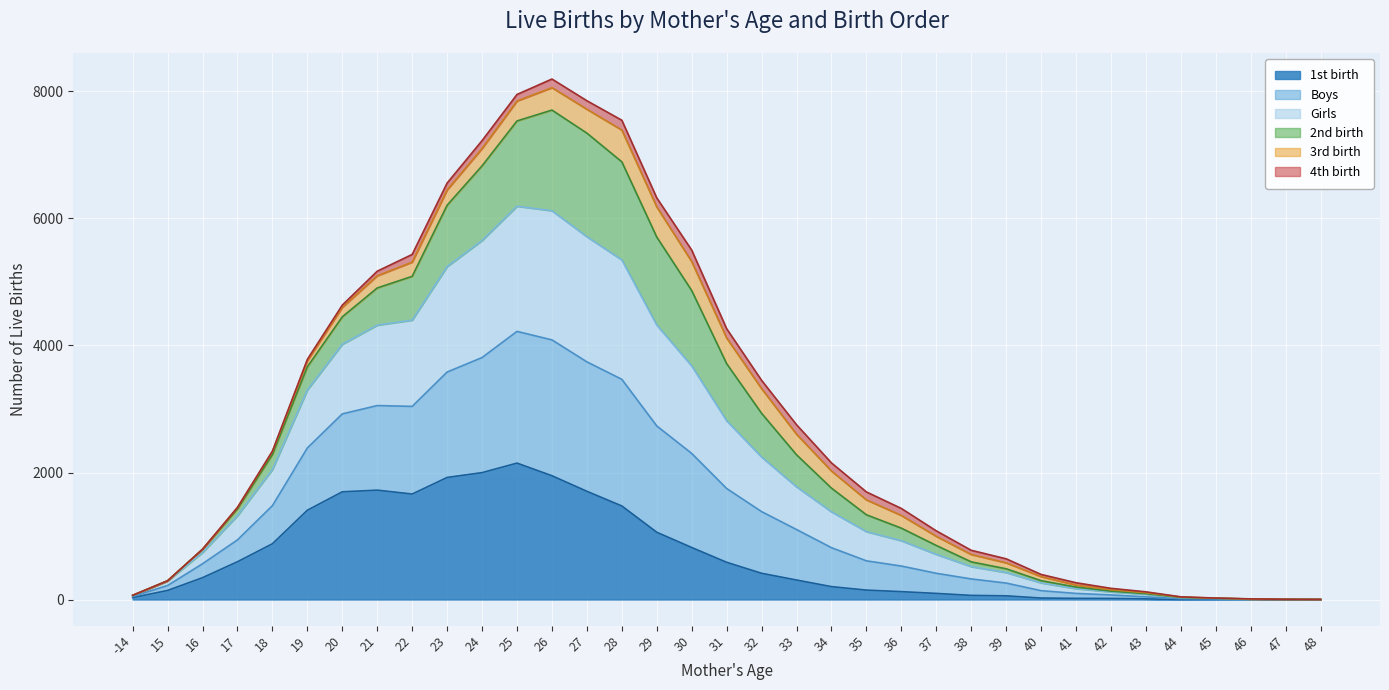

What are all the series names shown in the legend?

1st birth, Boys, Girls, 2nd birth, 3rd birth, 4th birth